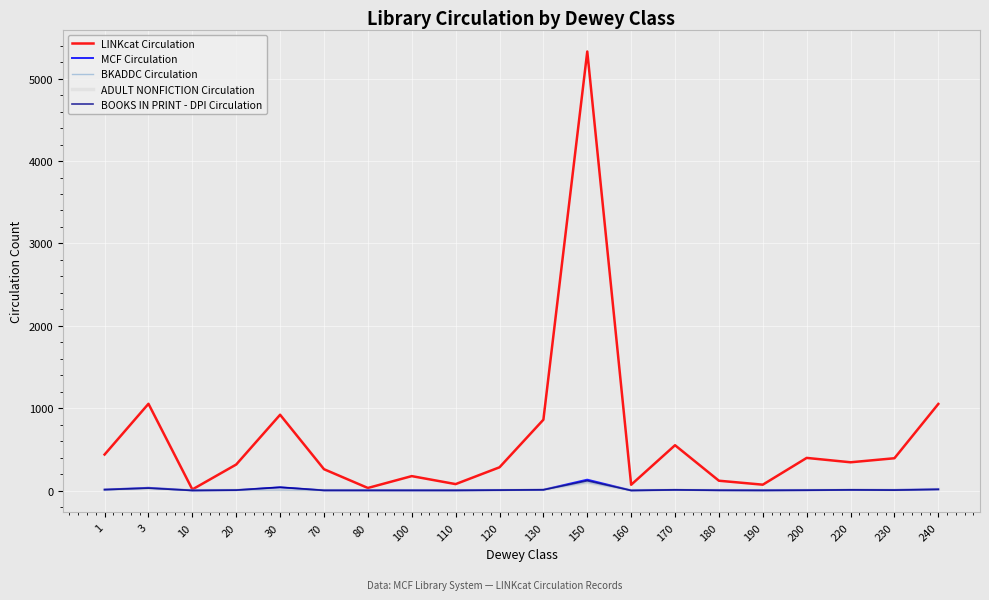

True or false: BKADDC Circulation has more than 0 points higher than both neighbors.

True